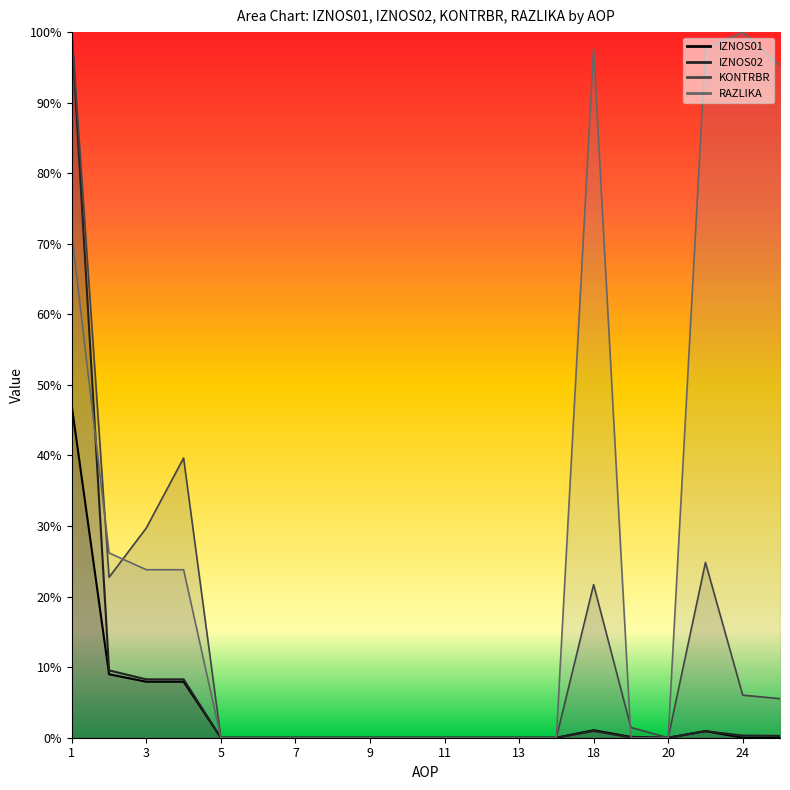

Between 9 and 18, which series saw the biggest shift?

RAZLIKA